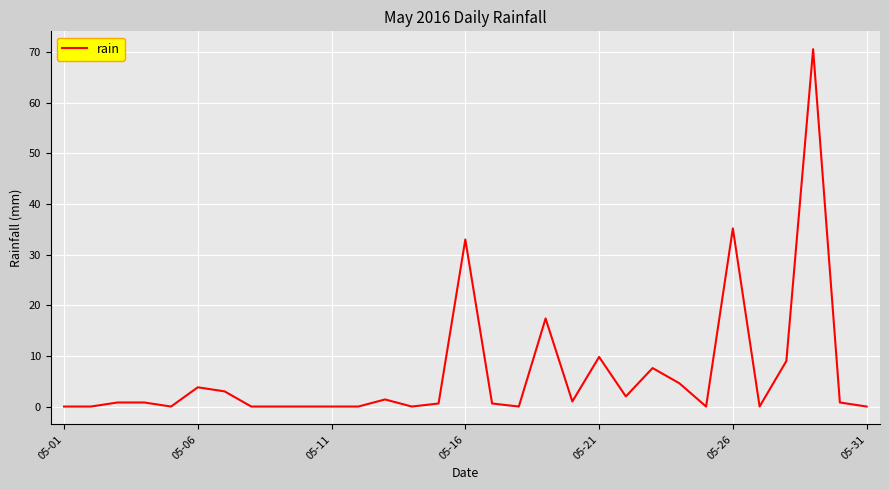

What is the difference between the maximum and minimum values?

70.6